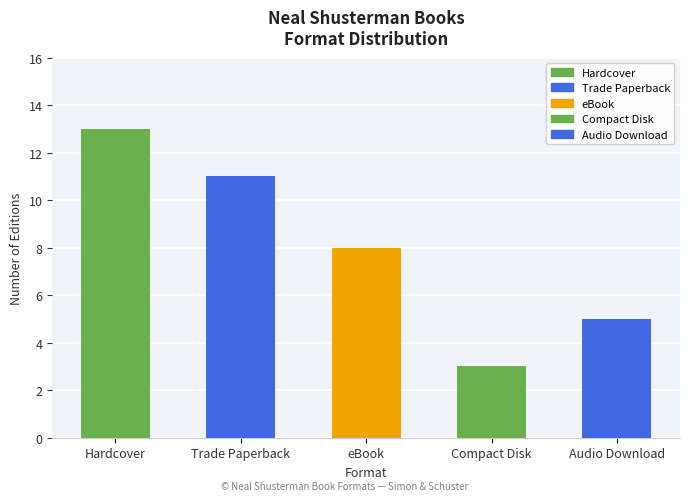

Reading left to right, extract all data points from this chart.

Hardcover=13	Trade Paperback=11	eBook=8	Compact Disk=3	Audio Download=5